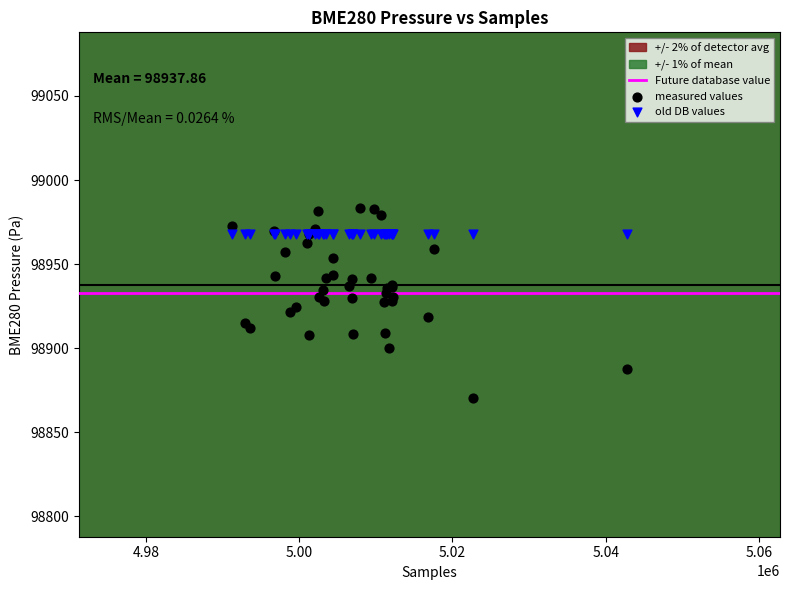

Which series contains the lowest Y value?

measured values